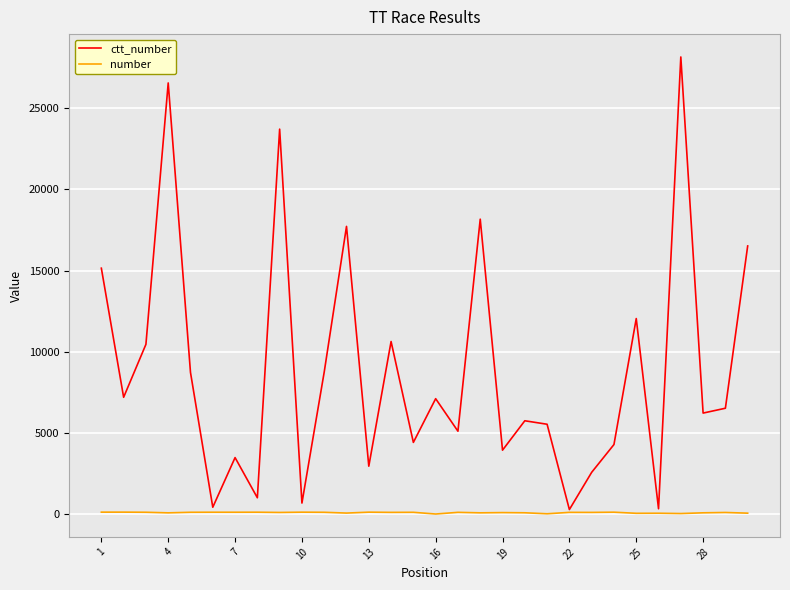

Which series has the widest spread of values?

ctt_number